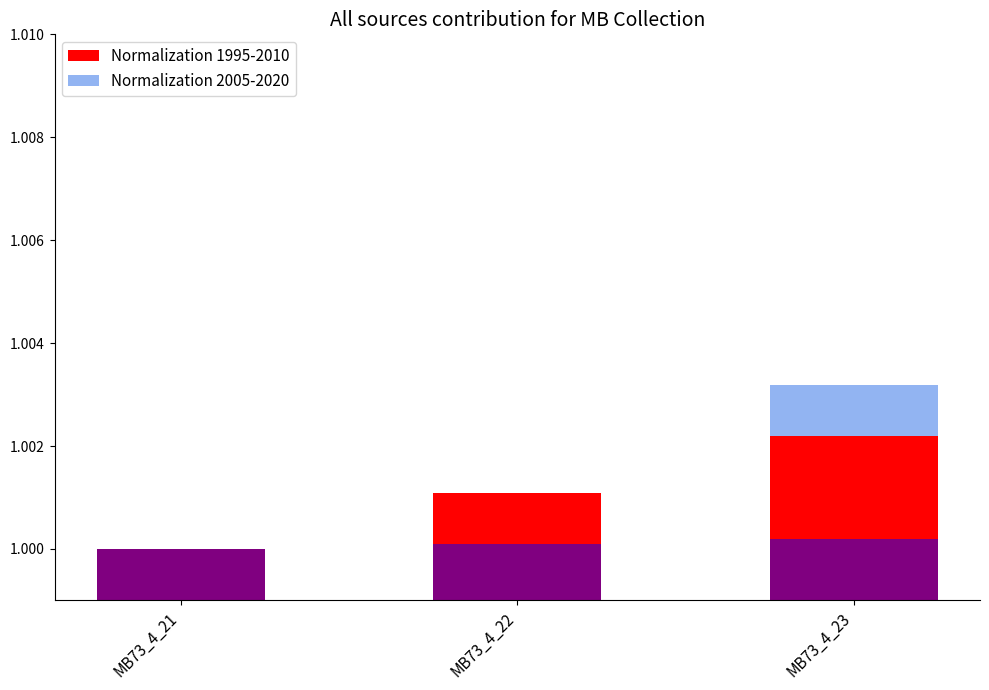

At which category is the sum across all series the highest?

MB73_4_23